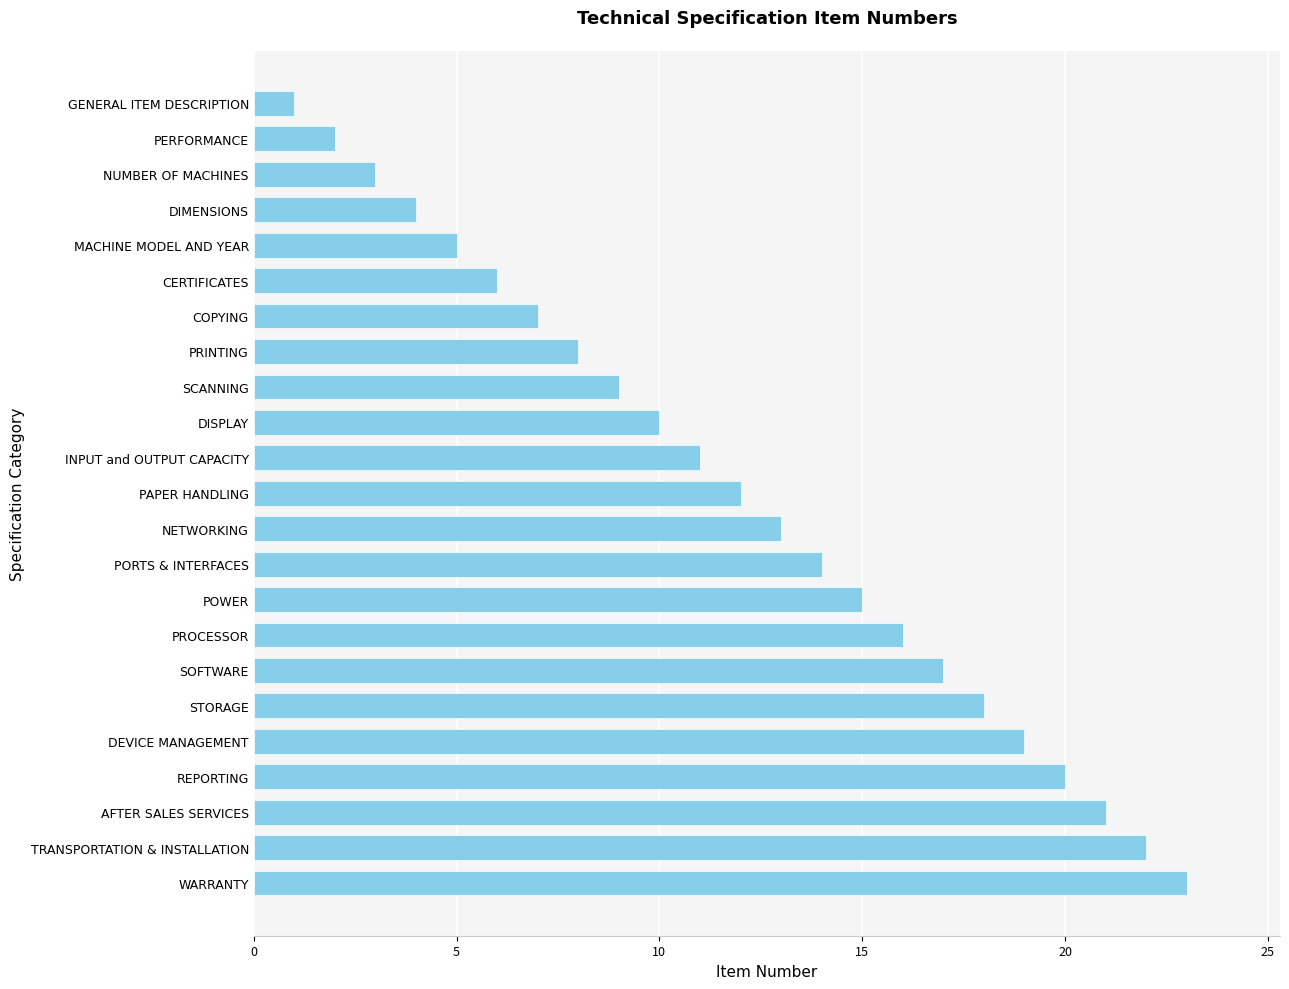

At which label is the value closest to 12?

PAPER HANDLING